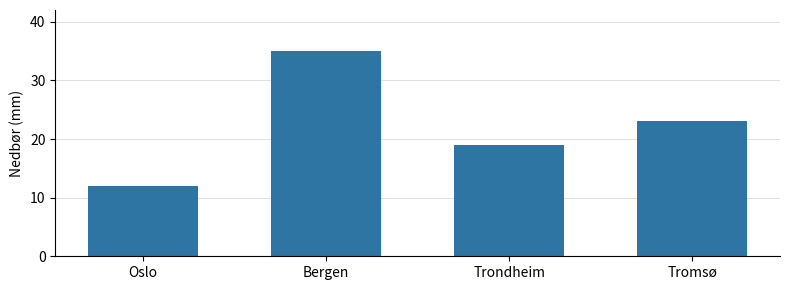

What is the label of the 1st bar from the right?

Tromsø